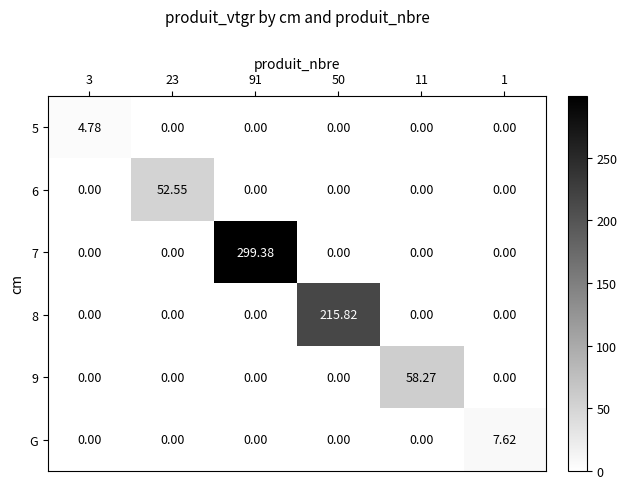

How many series are shown in this chart?

6